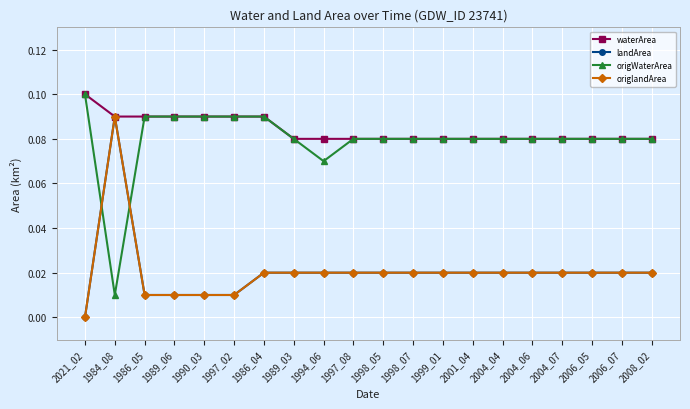

At which category does the chart reach its minimum across all series?

2021_02